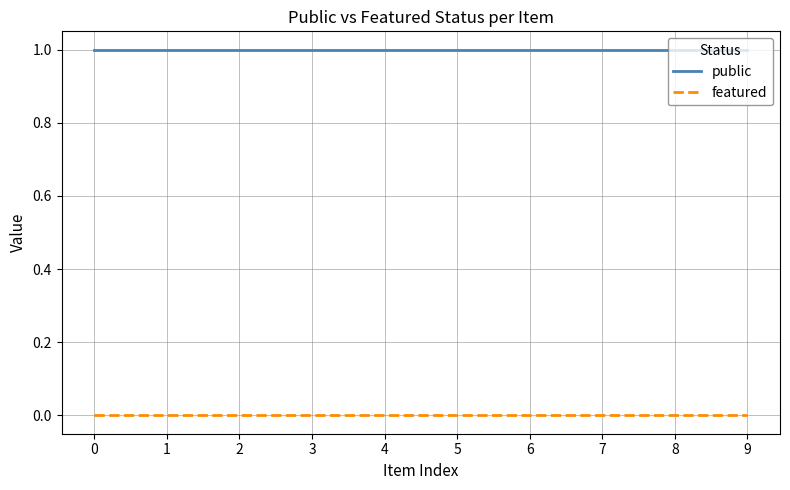

At how many categories does at least one series exceed 0?

10